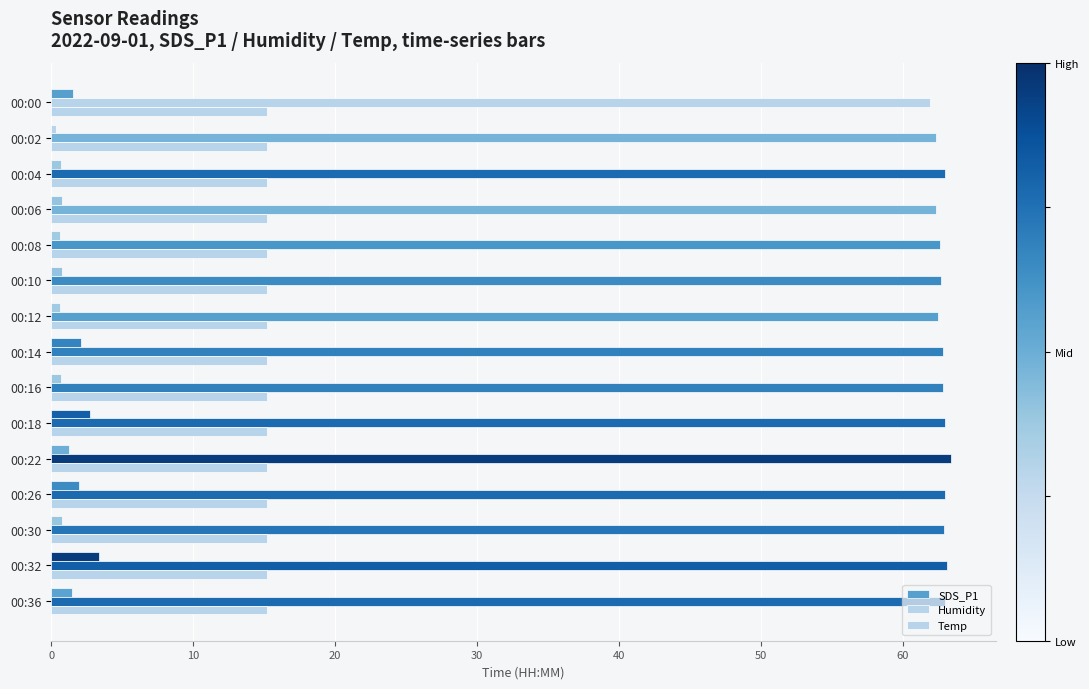

What is the greatest value displayed?

63.4